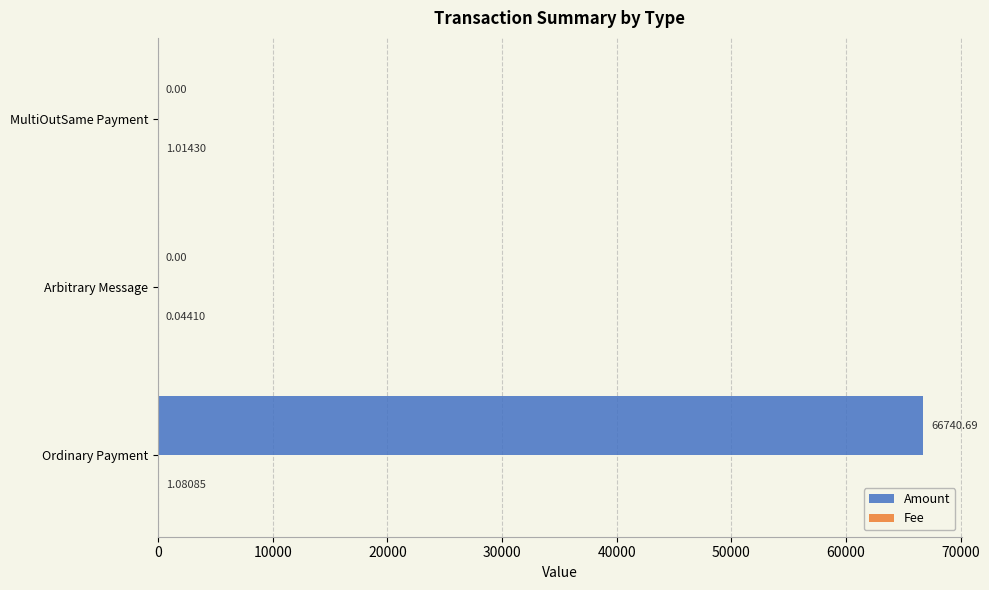

Which series changed the most between Ordinary Payment and Arbitrary Message?

Amount